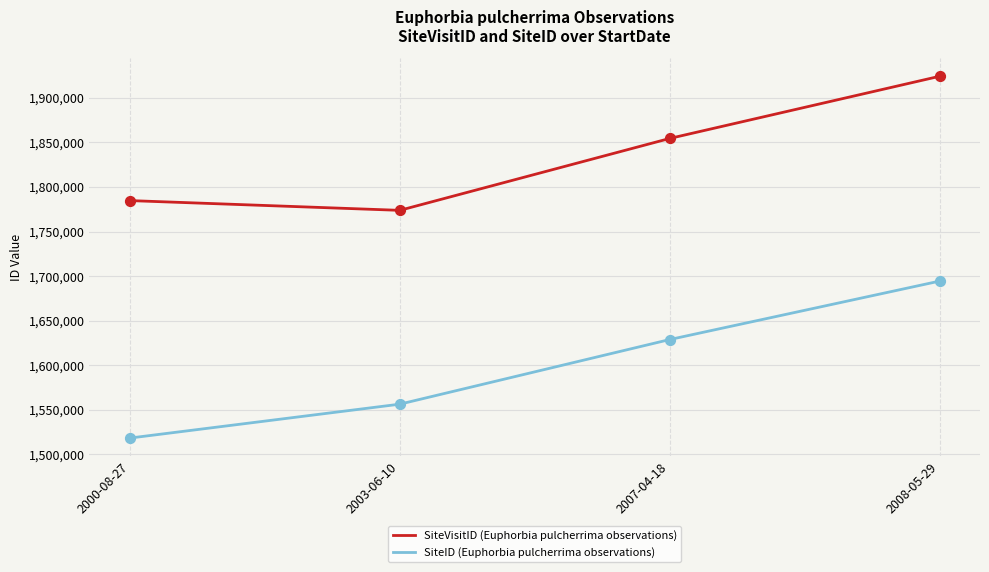

At how many categories does at least one series exceed 1592895?

4